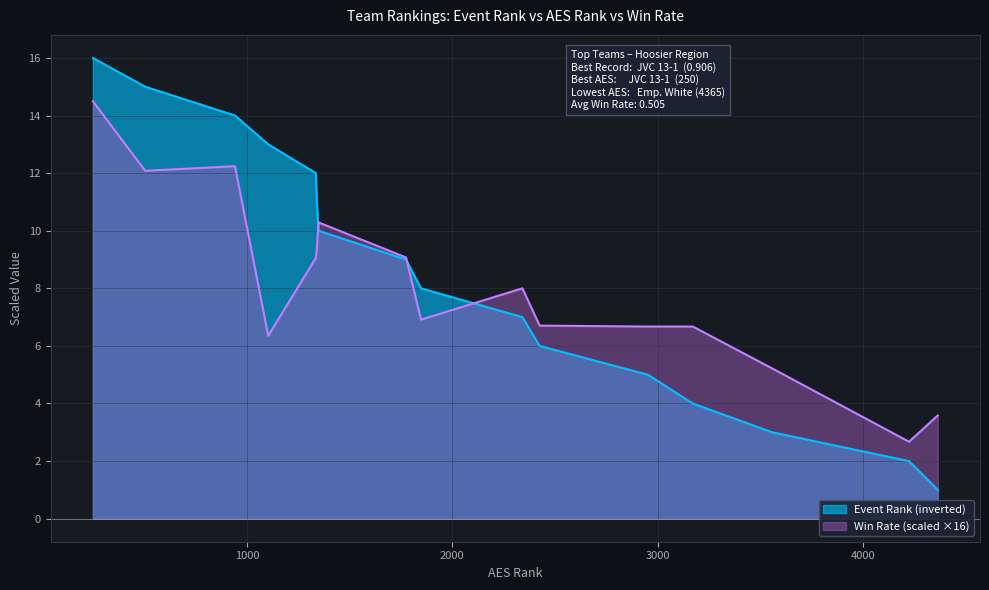

Which series ends up on top after the final intersection of Win Rate and Event Rank?

Win Rate